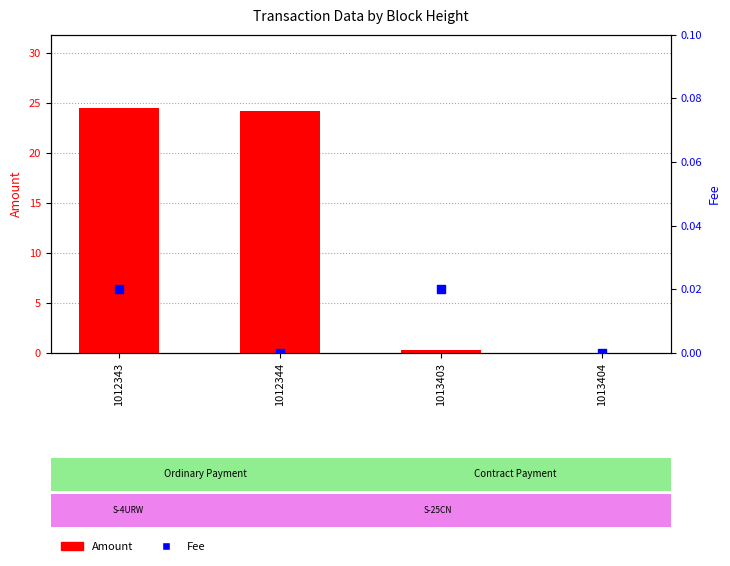

At how many categories does at least one series exceed 3?

2